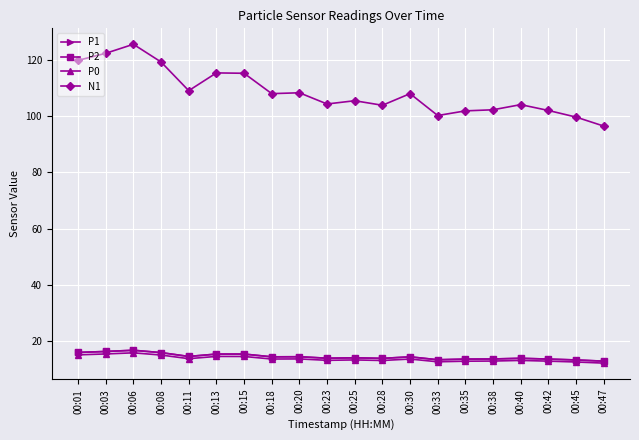

What is the spread (max minus min) of values at 00:42?

89.2